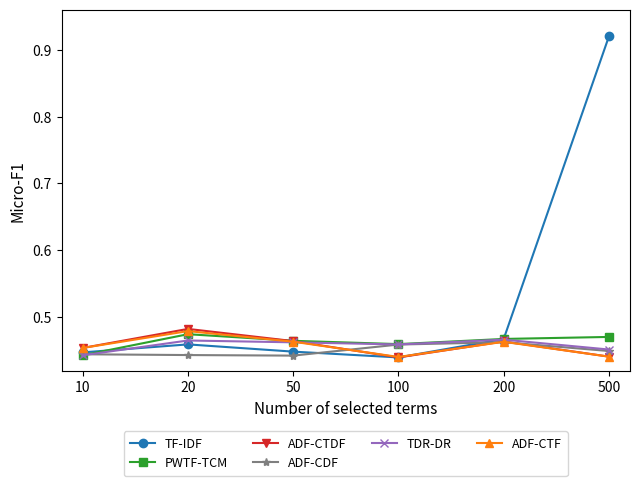

Count the number of categories in the chart.

6